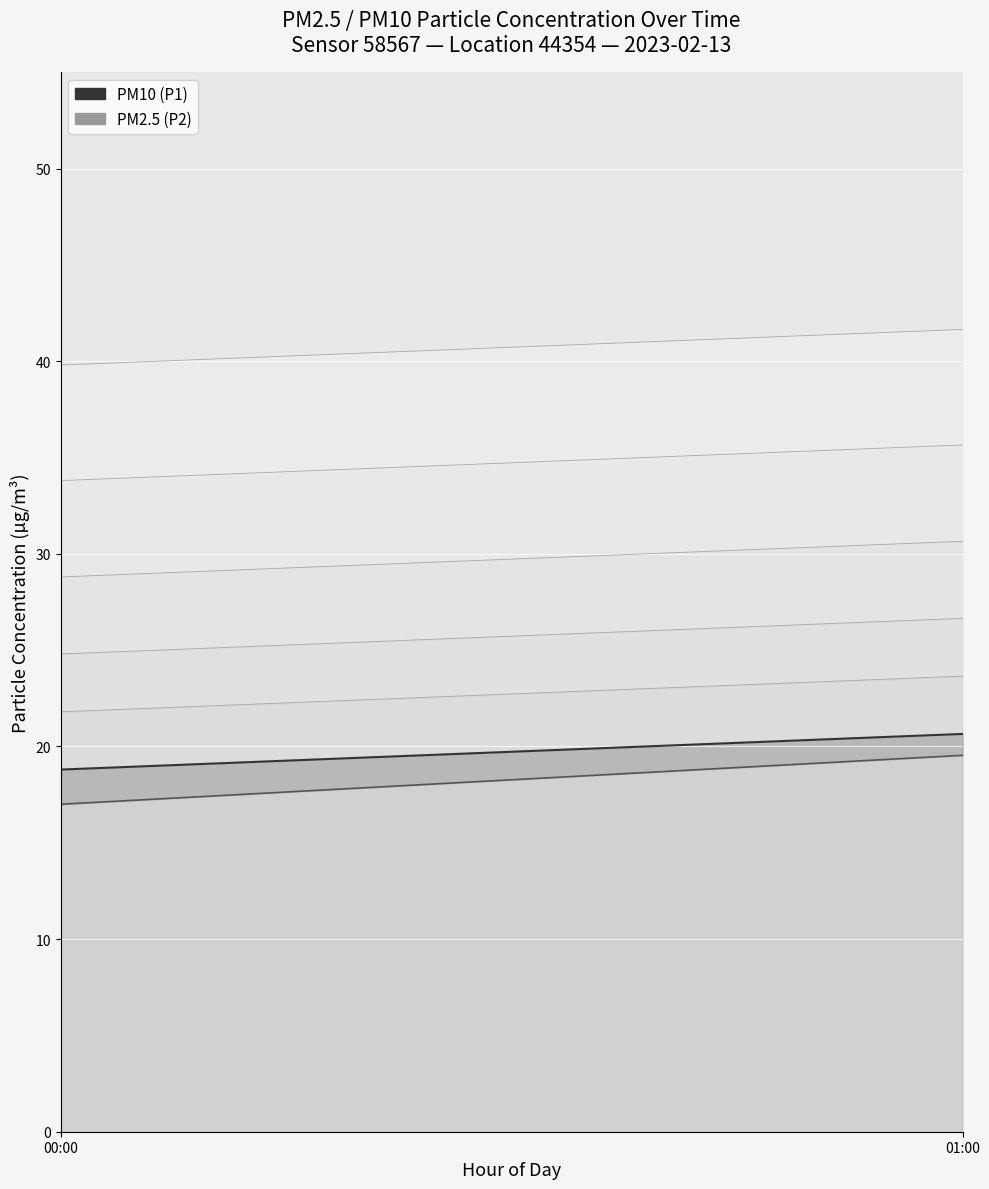

What is the highest value of the PM2.5 (P2) series?

19.5